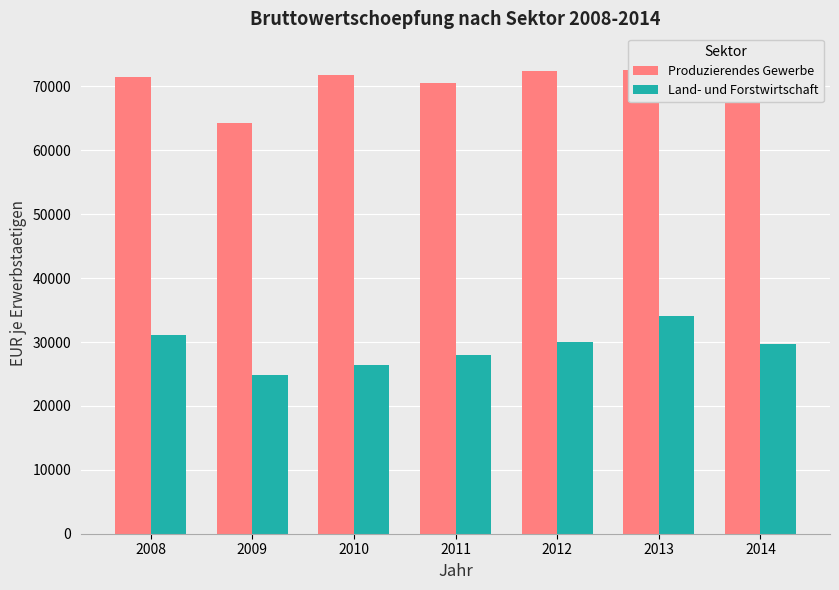

Is the value of Land- und Forstwirtschaft at 2010 greater than the value of Produzierendes Gewerbe at 2012?

No